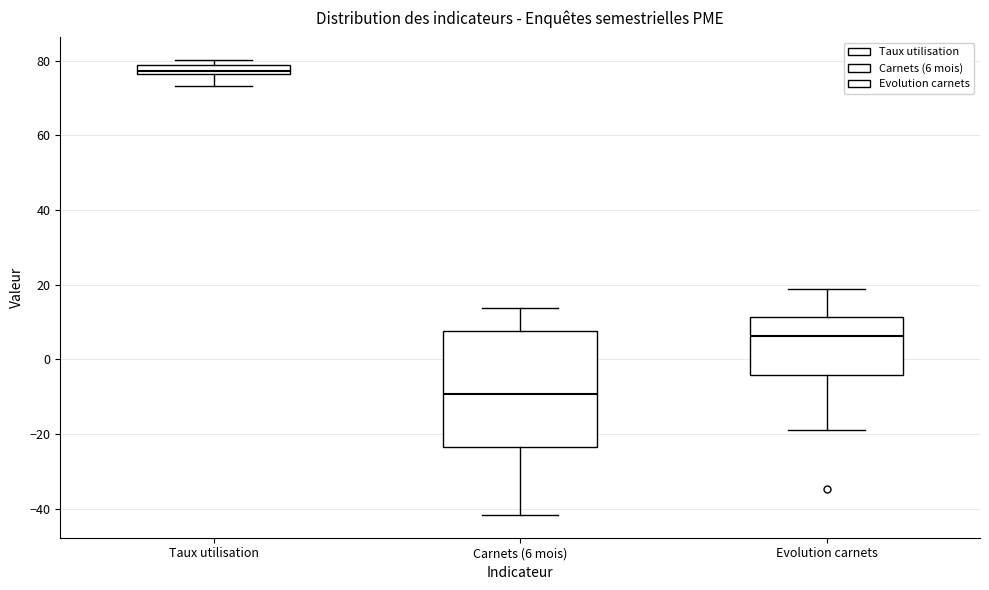

Comparing the boxes themselves (not the whiskers), which one is the tallest?

Carnets (6 mois)